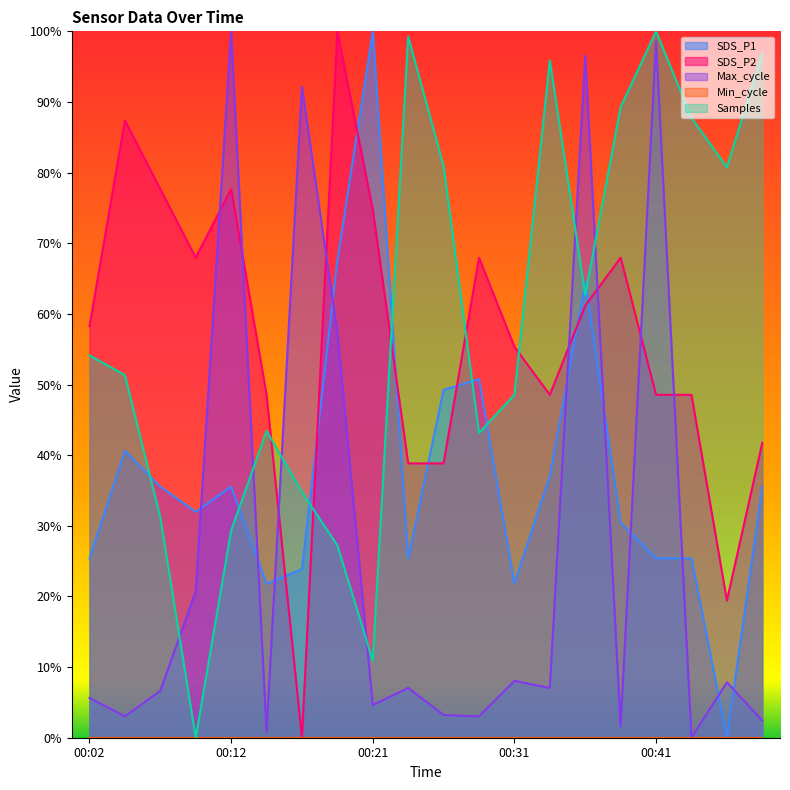

What is the difference between the maximum and minimum values in the Samples series?

1.0